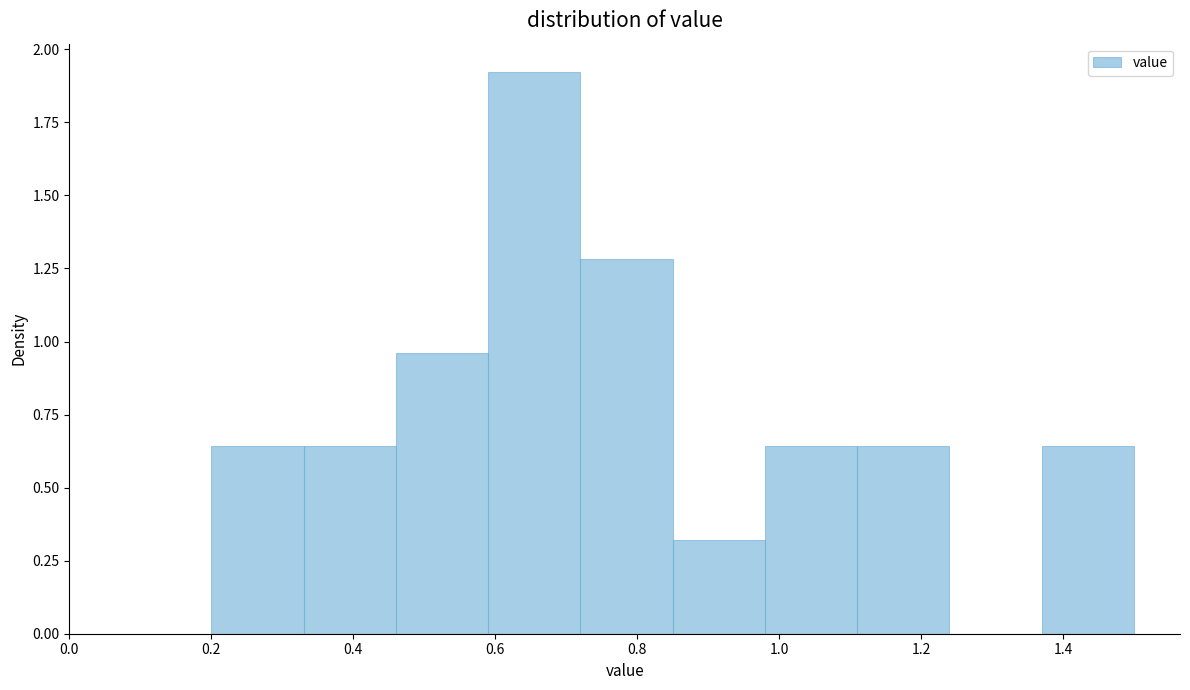

Reading left to right, list every bar in this chart as the range it spans on the x-axis followed by its height. Neither the bar edges nor the heights are printed on the chart, so give them approximately, as read against the axes.

0.20 to 0.33: 0.65
0.33 to 0.46: 0.65
0.46 to 0.59: 0.95
0.59 to 0.72: 1.90
0.72 to 0.85: 1.30
0.85 to 0.98: 0.30
0.98 to 1.11: 0.65
1.11 to 1.24: 0.65
1.24 to 1.37: 0
1.37 to 1.50: 0.65